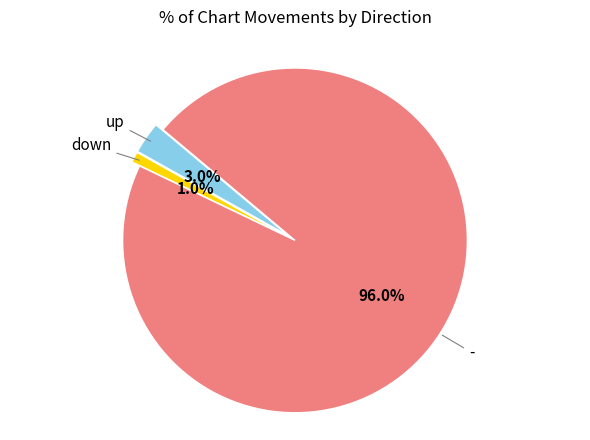

Rank the categories by value from highest to lowest.

-, up, down